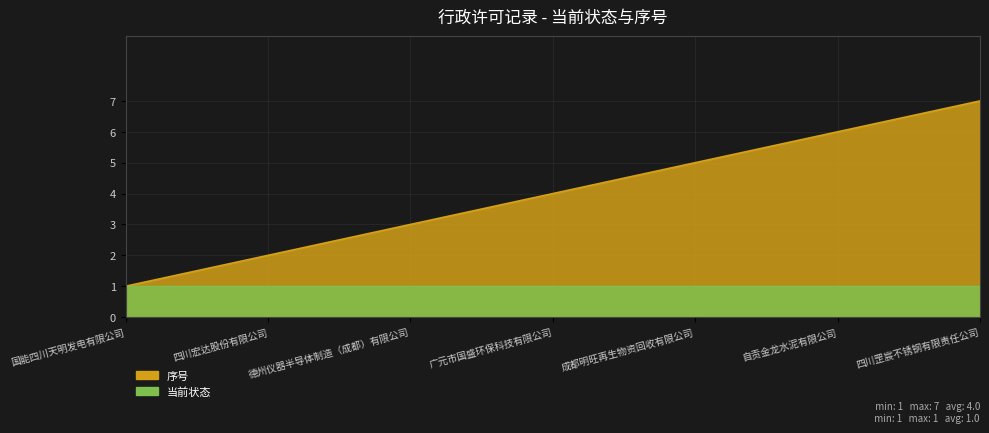

What is the label of the 3rd point from the left?

德州仪器半导体制造（成都）有限公司